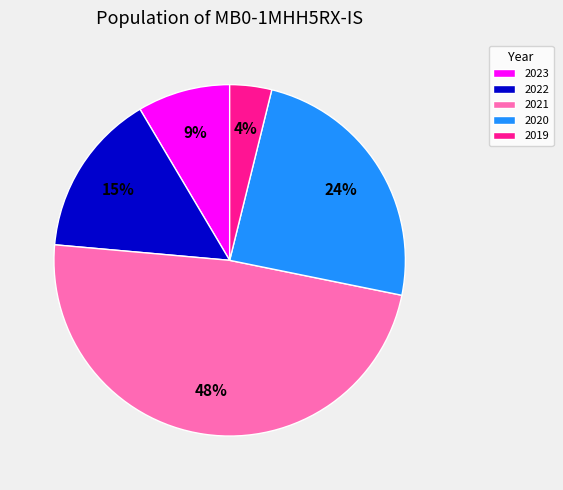

Which category has the biggest portion of the pie?

2021